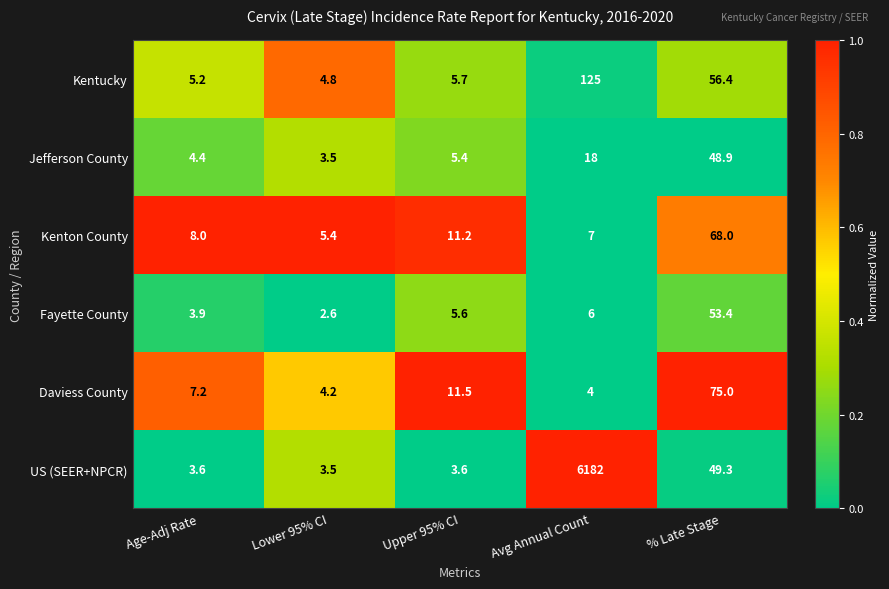

At % Late Stage, list the series in order from largest to smallest.

Daviess County, Kenton County, Kentucky, Fayette County, US (SEER+NPCR), Jefferson County